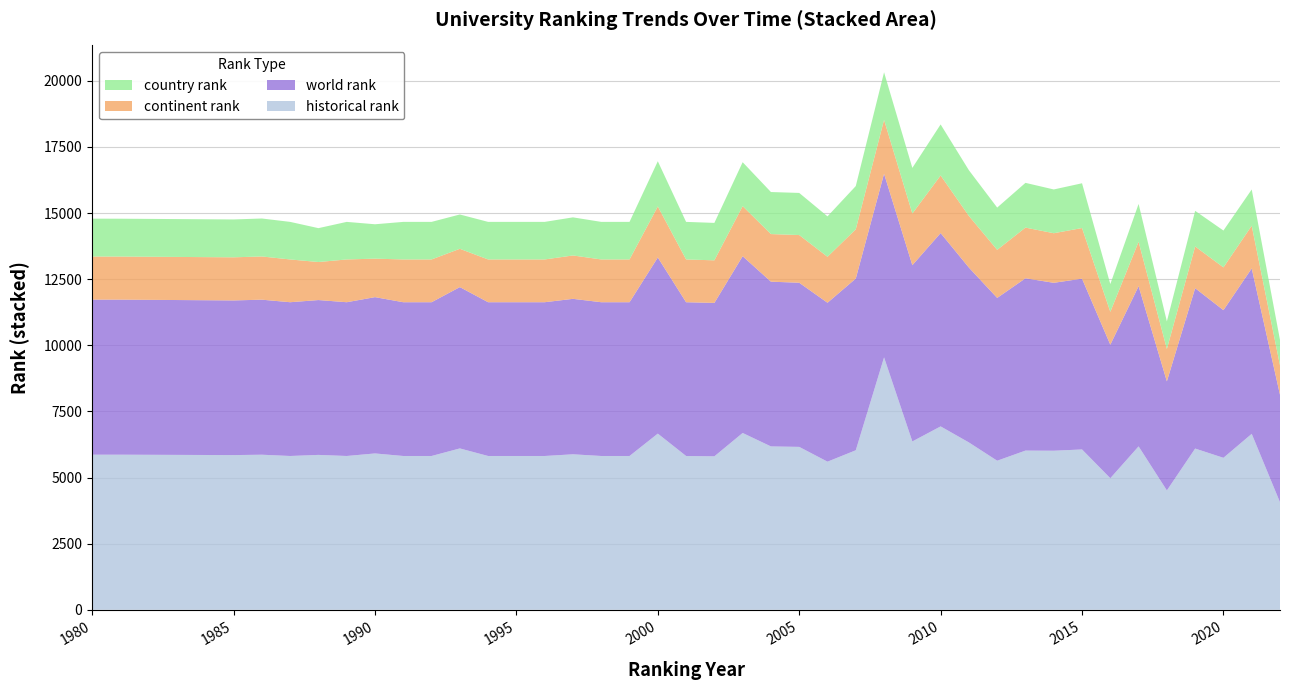

Reading left to right, transcribe all the data shown in this chart.

world rank: 5864	5864	5849	5863	5815	5856	5815	5911	5815	5815	6101	5815	5815	5815	5879	5815	5815	6661	5815	5802	6685	6230	6208	6010	6494	6946	6666	7311	6613	6157	6516	6350	6459	5050	6059	4126	6065	5584	6256	4065
continent rank: 1630	1629	1630	1634	1617	1438	1617	1456	1617	1617	1448	1617	1617	1617	1640	1617	1617	1929	1617	1610	1893	1800	1803	1738	1863	2037	1953	2178	1952	1817	1917	1875	1914	1243	1678	1223	1577	1617	1614	1111
country rank: 1432	1431	1432	1436	1421	1281	1421	1300	1421	1421	1298	1421	1421	1421	1441	1421	1421	1710	1421	1416	1662	1590	1593	1529	1635	1799	1726	1930	1729	1599	1692	1655	1693	1050	1432	1045	1347	1394	1371	962
historical rank: 5864	5864	5849	5863	5815	5856	5815	5911	5815	5815	6101	5815	5815	5815	5879	5815	5815	6661	5815	5802	6685	6177	6159	5600	6031	9543	6365	6934	6327	5636	6019	6014	6062	4974	6178	4512	6096	5746	6652	4065